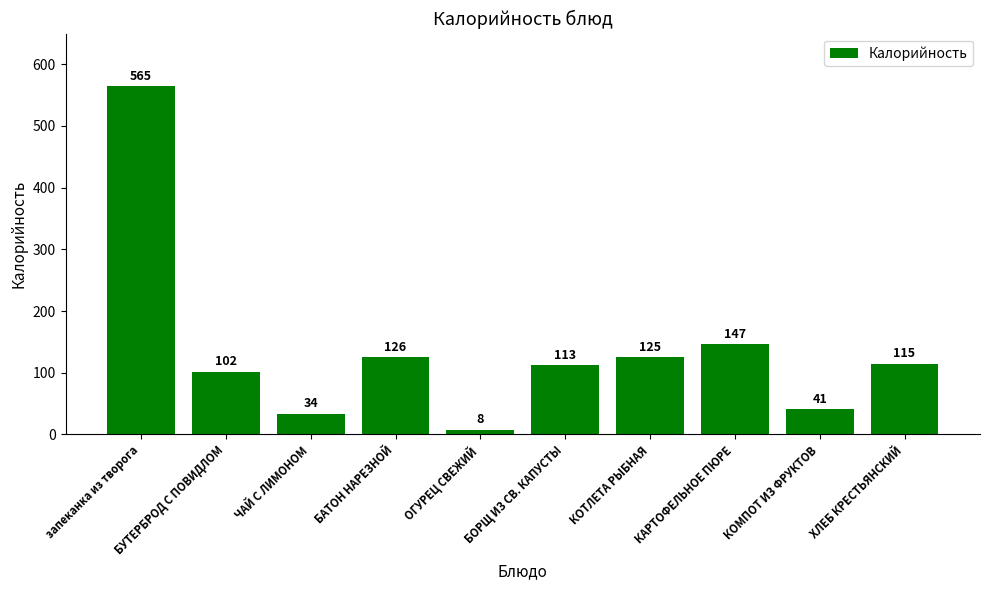

How many data points does each series have?

10